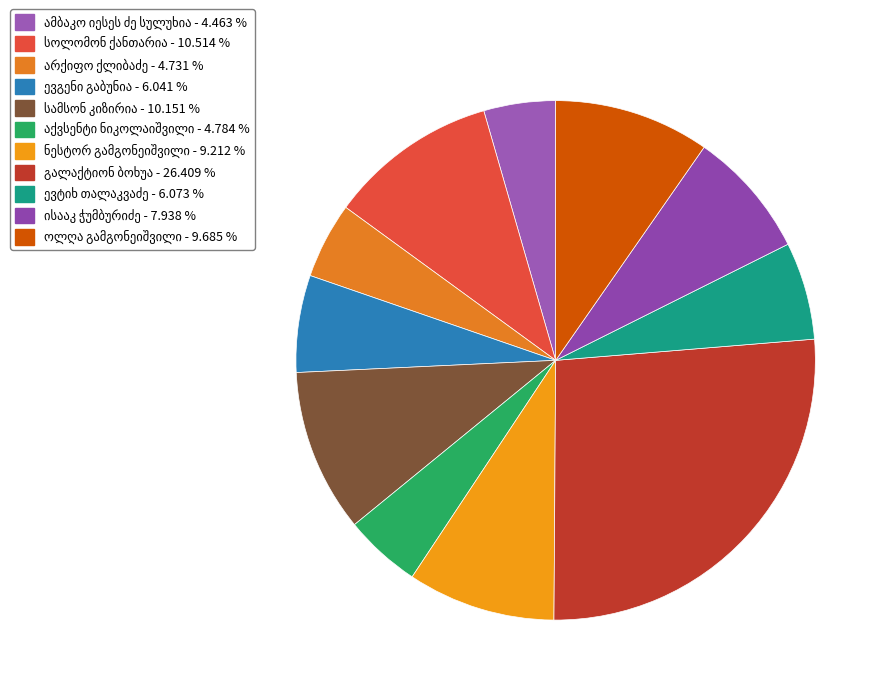

How many segments does this pie chart have?

11